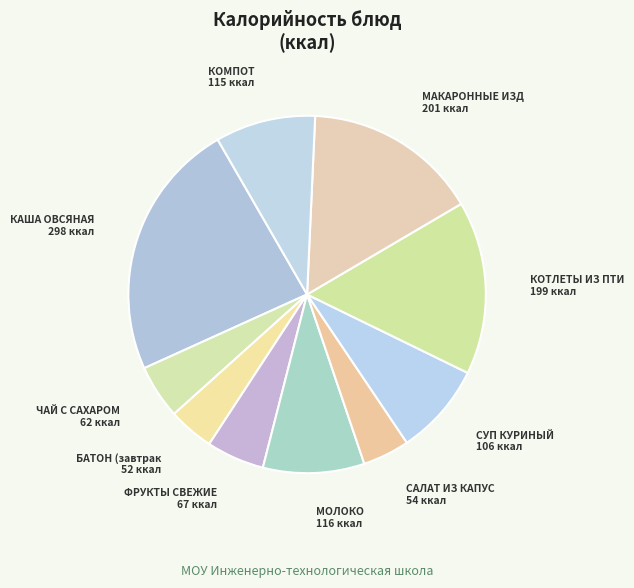

How many segments does this pie chart have?

10